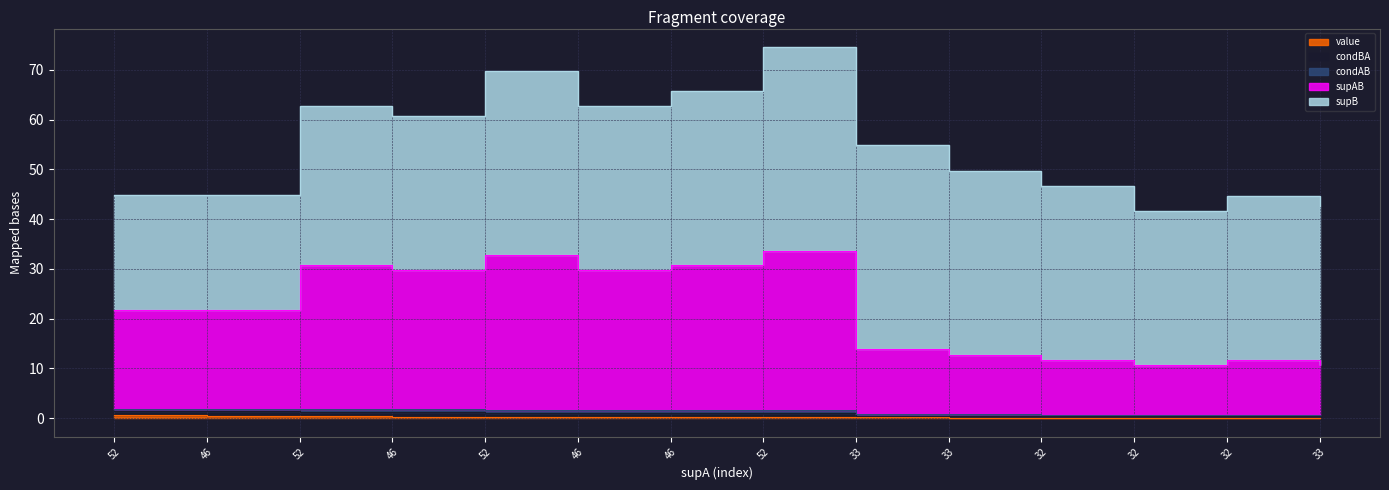

Between 32 and 32, which is larger?

32